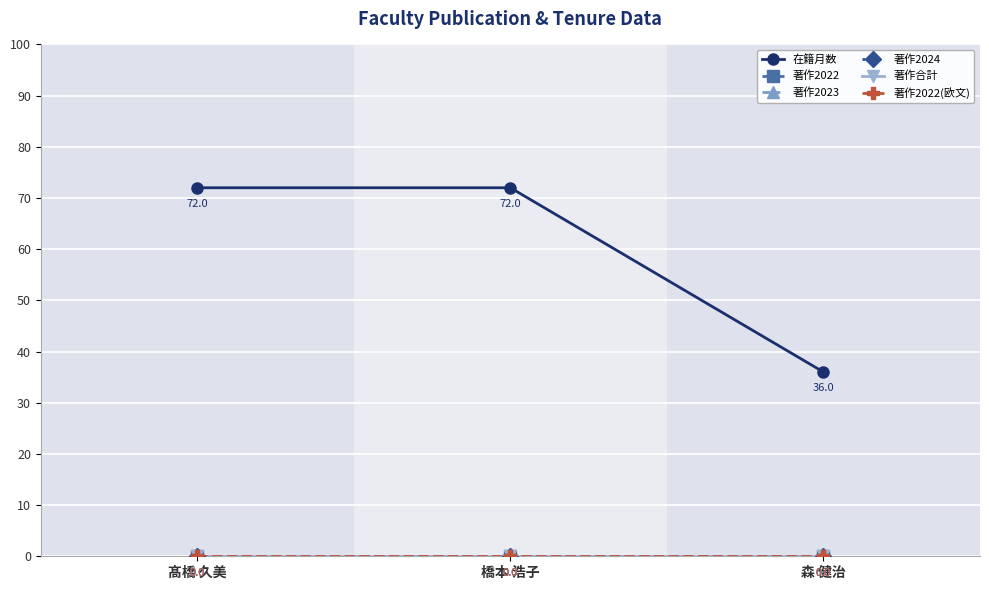

What are all the series names shown in the legend?

在籍月数, 著作2022, 著作2023, 著作2024, 著作合計, 著作2022(欧文)